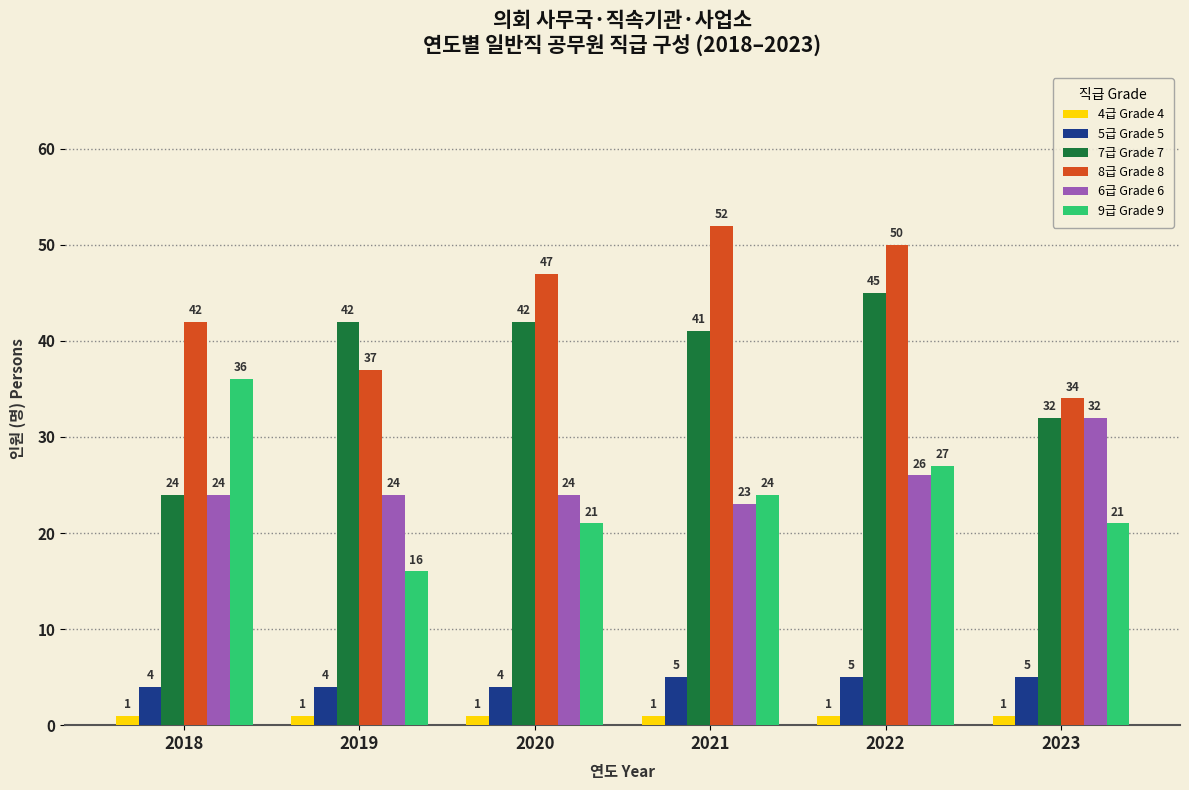

Which series has the widest spread of values?

7급 Grade 7